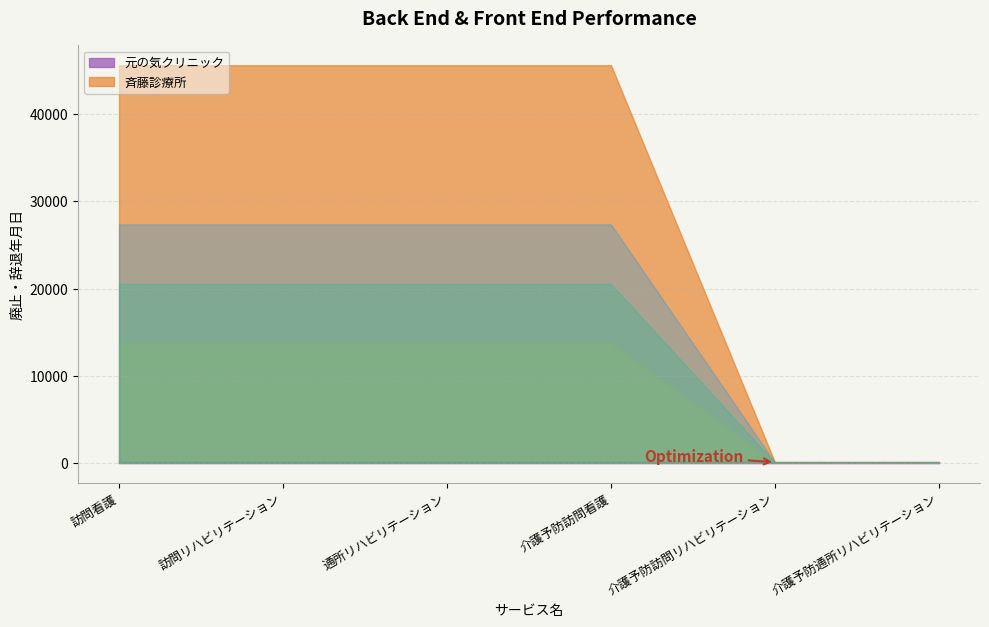

At which label does 元の気クリニック reach its peak?

訪問看護